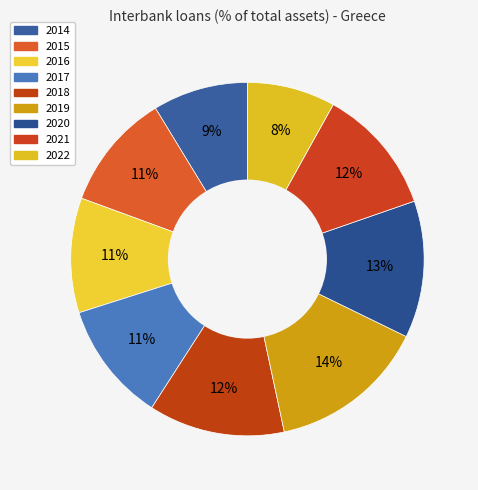

Does 2017 represent more than half of the total?

No